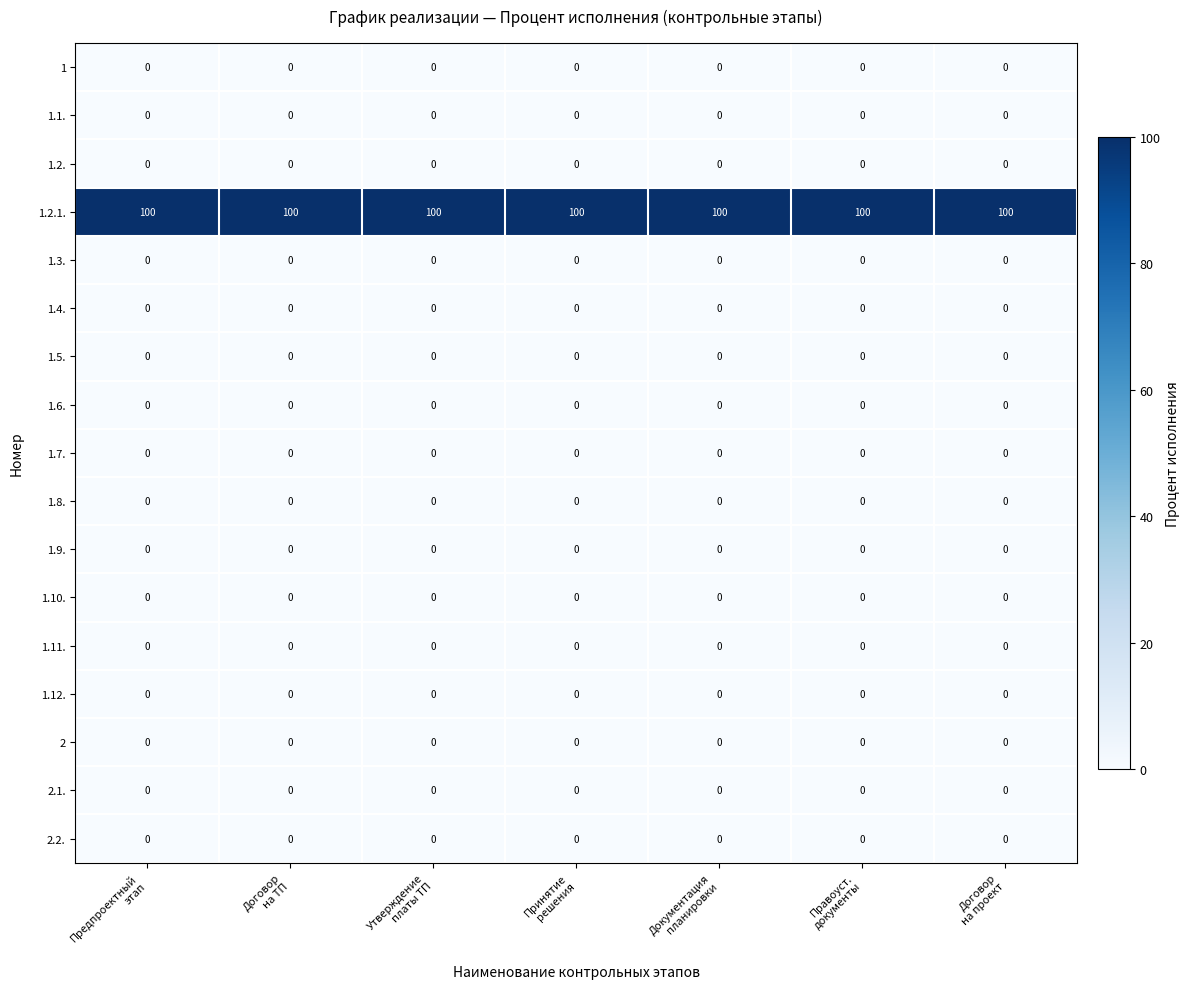

What is the spread (max minus min) of values at Утверждение
платы ТП?

100